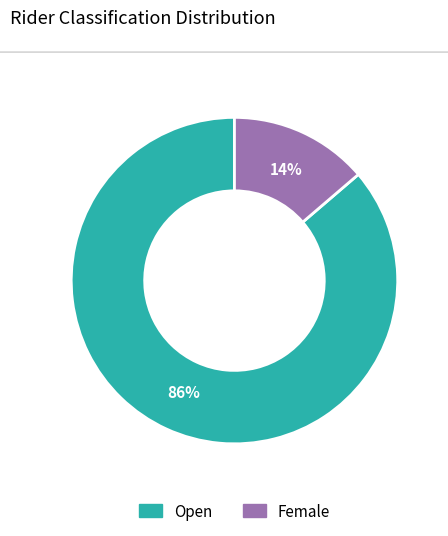

What is the largest slice in the pie chart?

Open